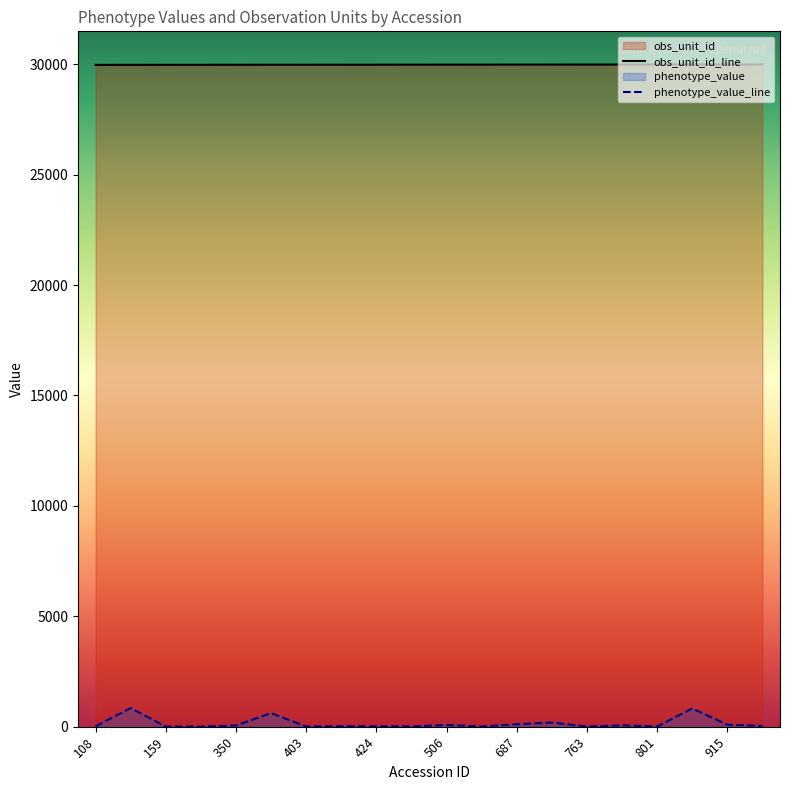

At which label does phenotype_value reach its minimum?

159